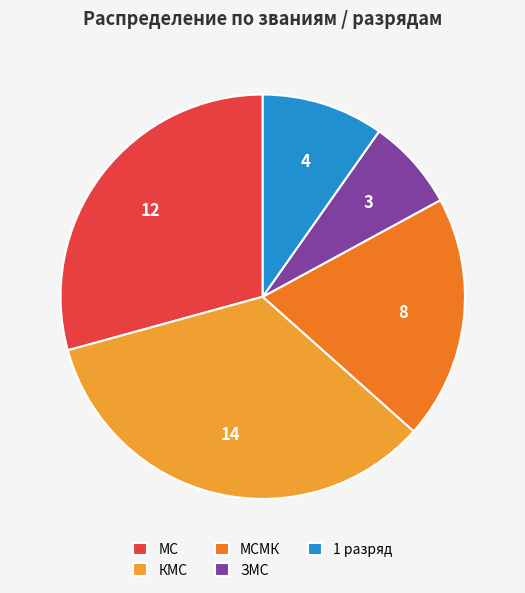

What is the ratio of the value at КМС to the value at 1 разряд?

3.5